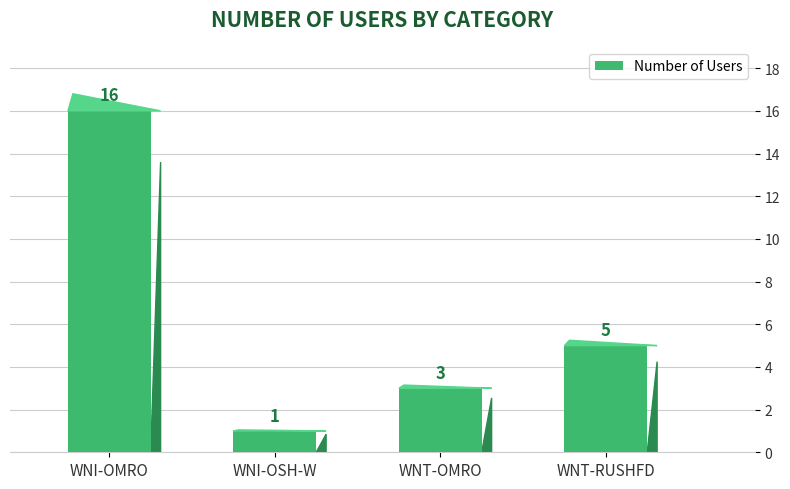

Reading left to right, what are all the values shown in this chart?

WNI-OMRO=16	WNI-OSH-W=1	WNT-OMRO=3	WNT-RUSHFD=5